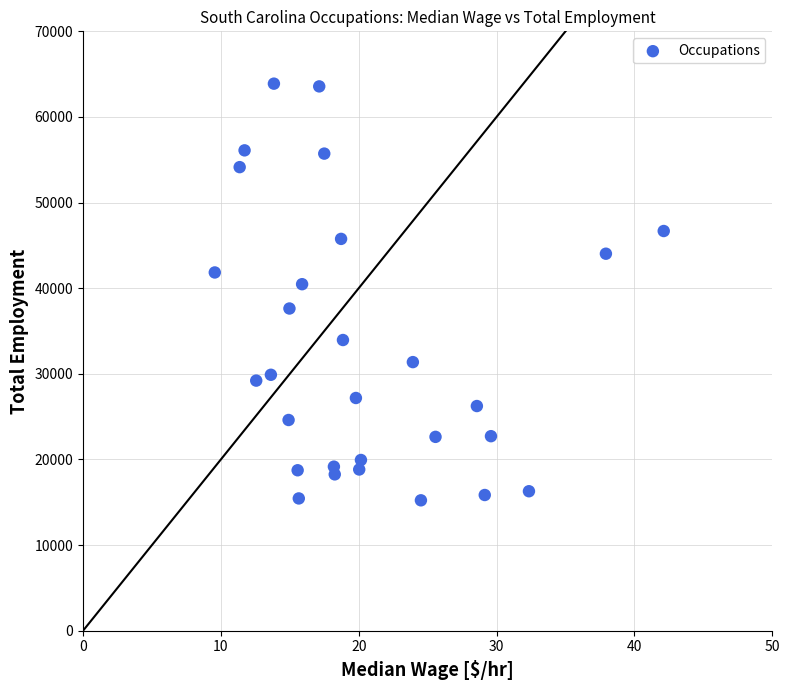

What Y value in the scatter plot is closest to 39560?

40470